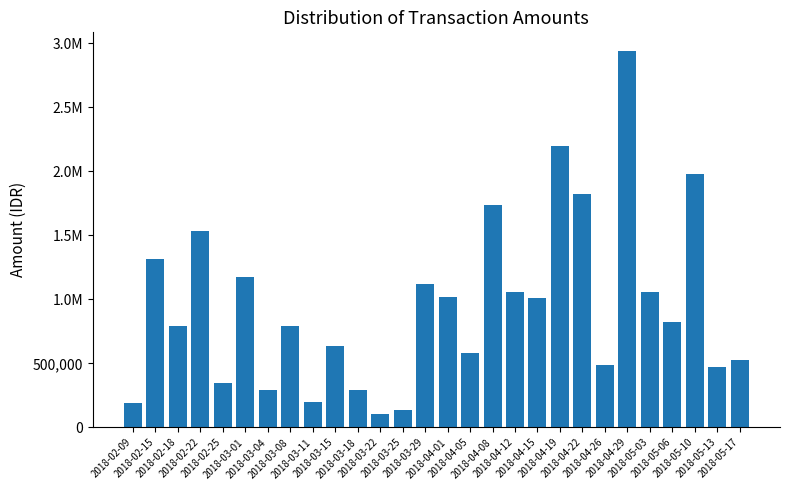

What is the difference between the maximum and minimum values?

2830362